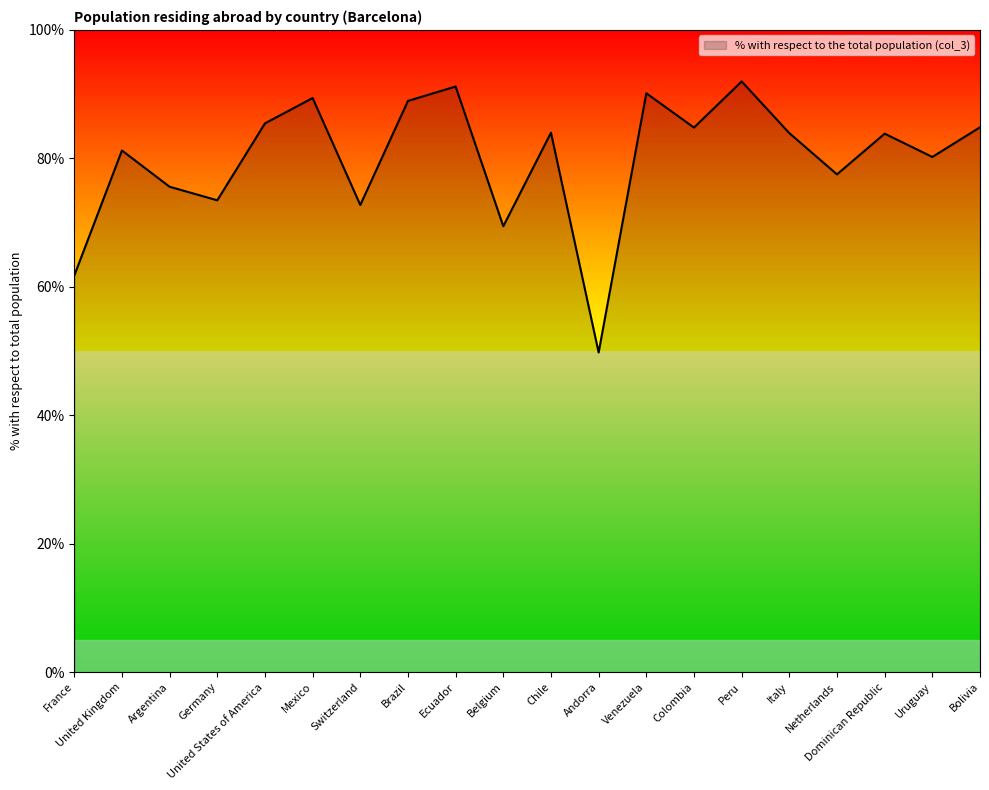

What is the smallest value displayed?

49.8